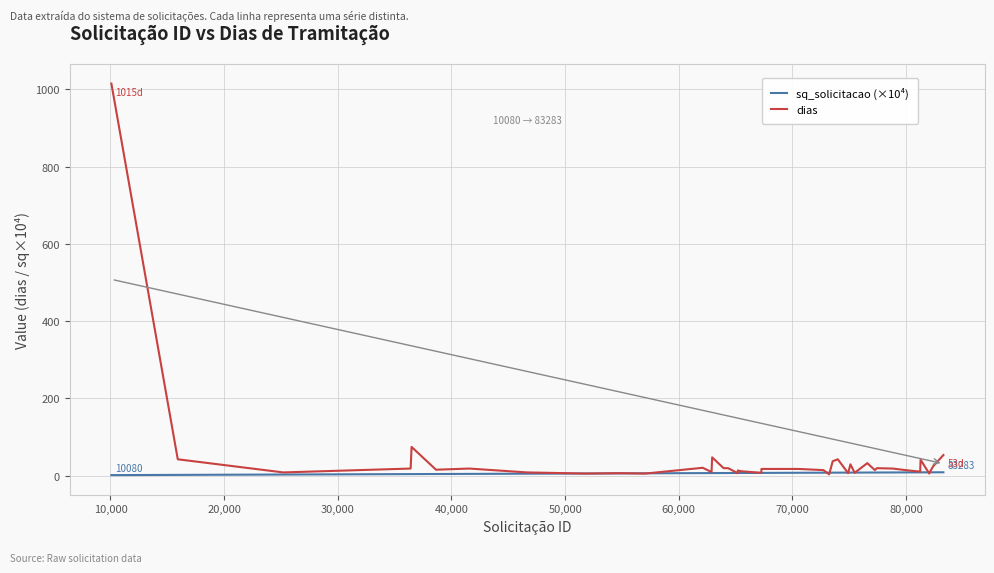

List the series in order of their peak value, highest first.

dias, sq_solicitacao (×10⁴)